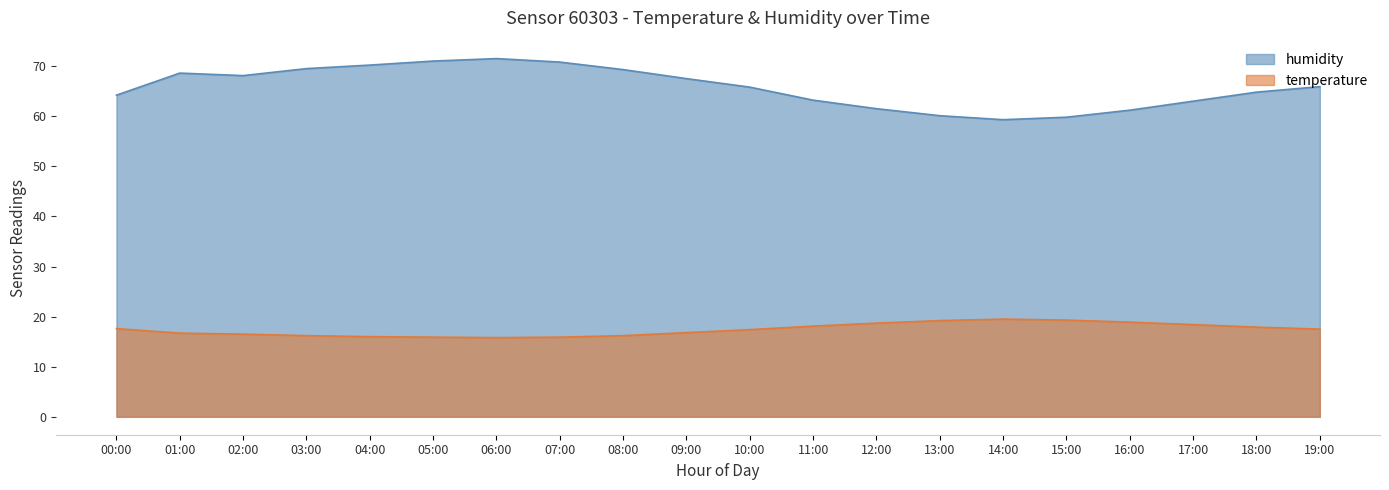

List the series in order of their peak value, lowest first.

temperature, humidity